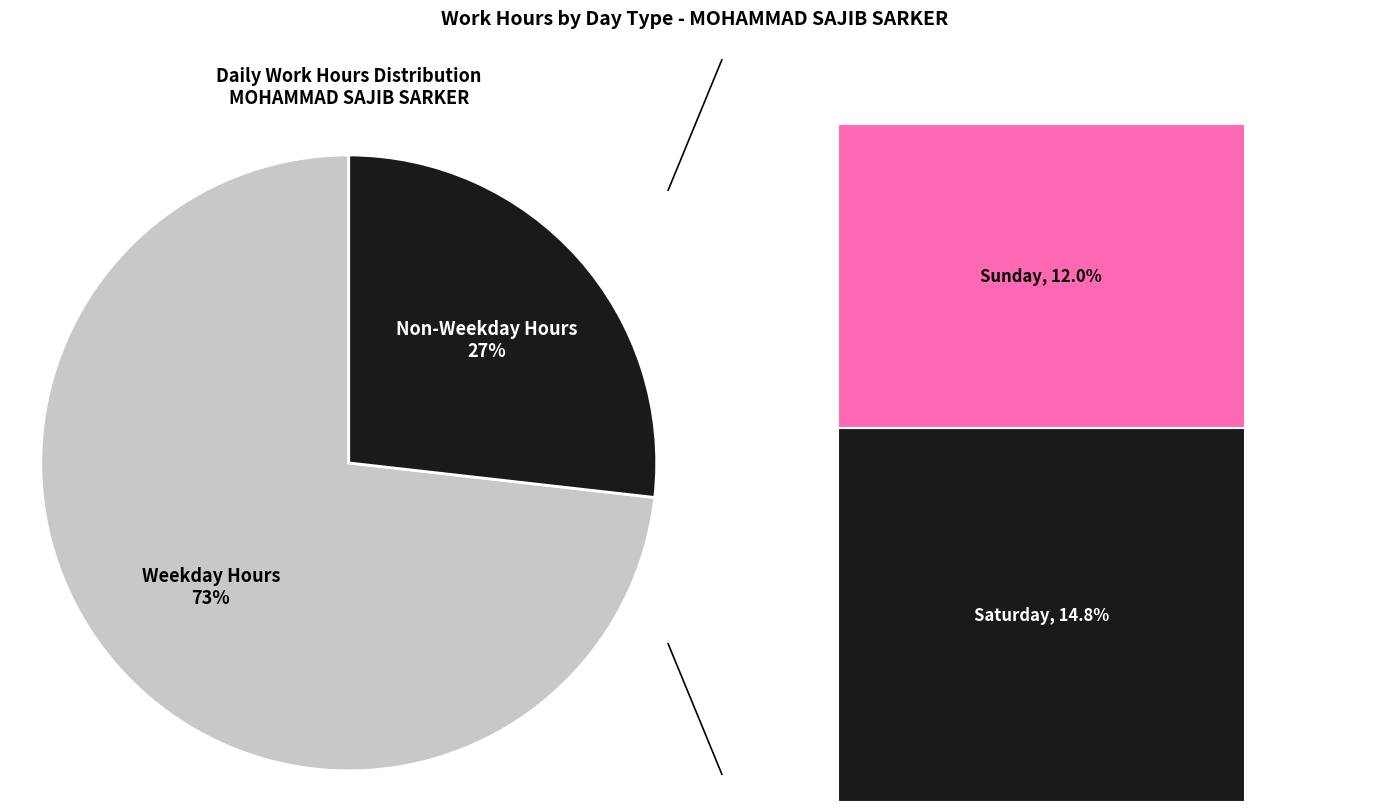

Is 22-Sat the majority of the pie?

No